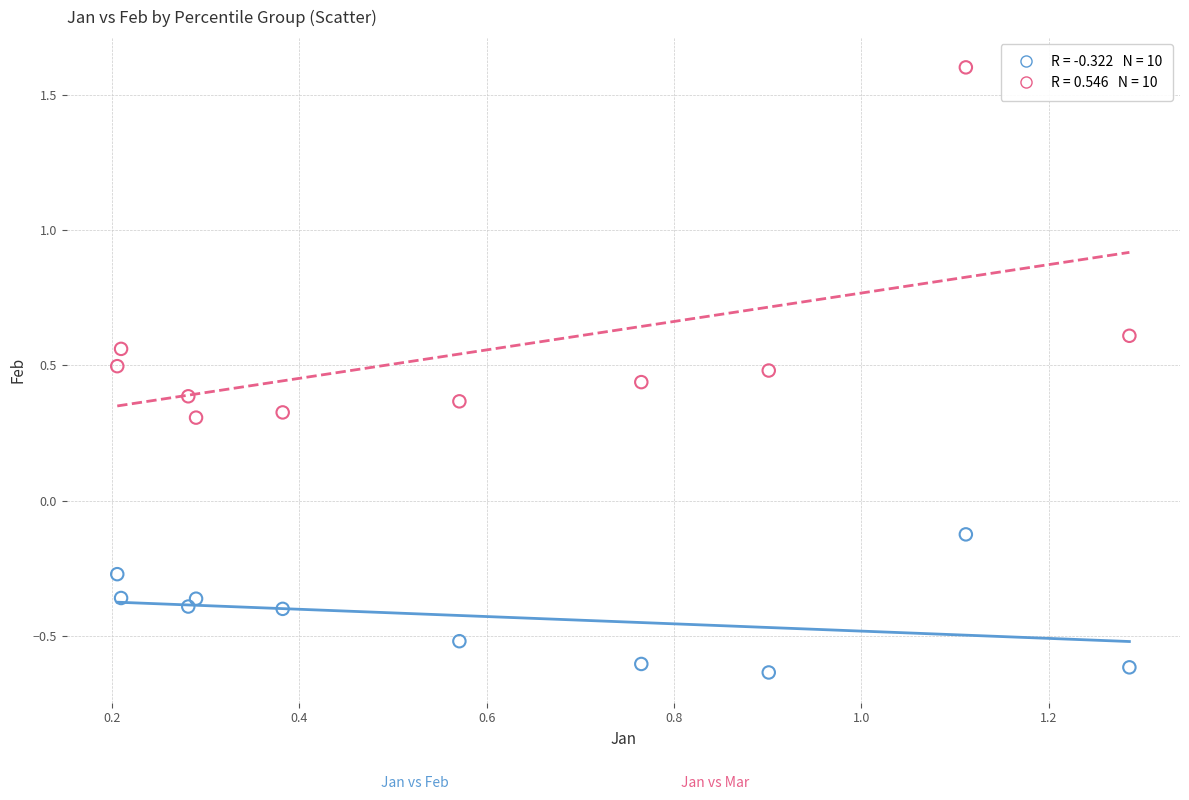

How many data points are displayed?

20